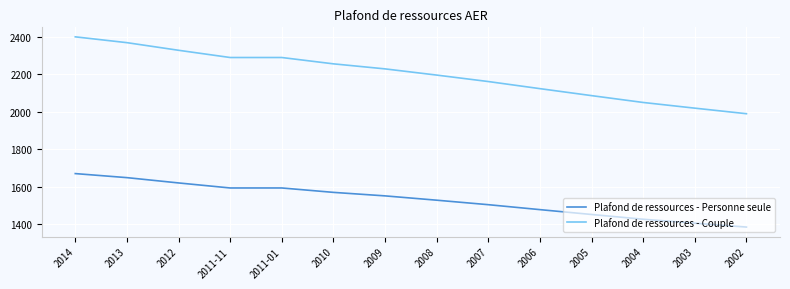

Count the number of data series in this chart.

2